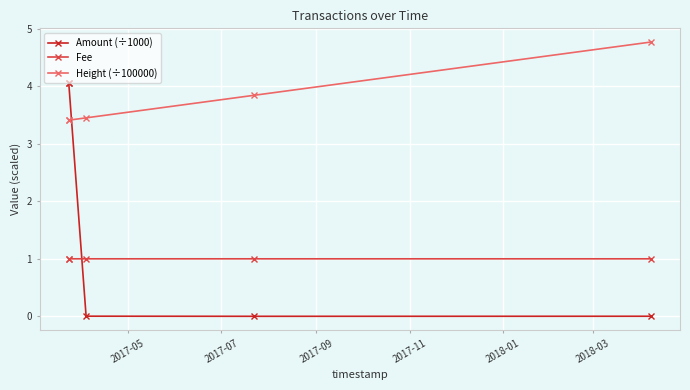

Does the chart display data point markers on the line(s)?

Yes